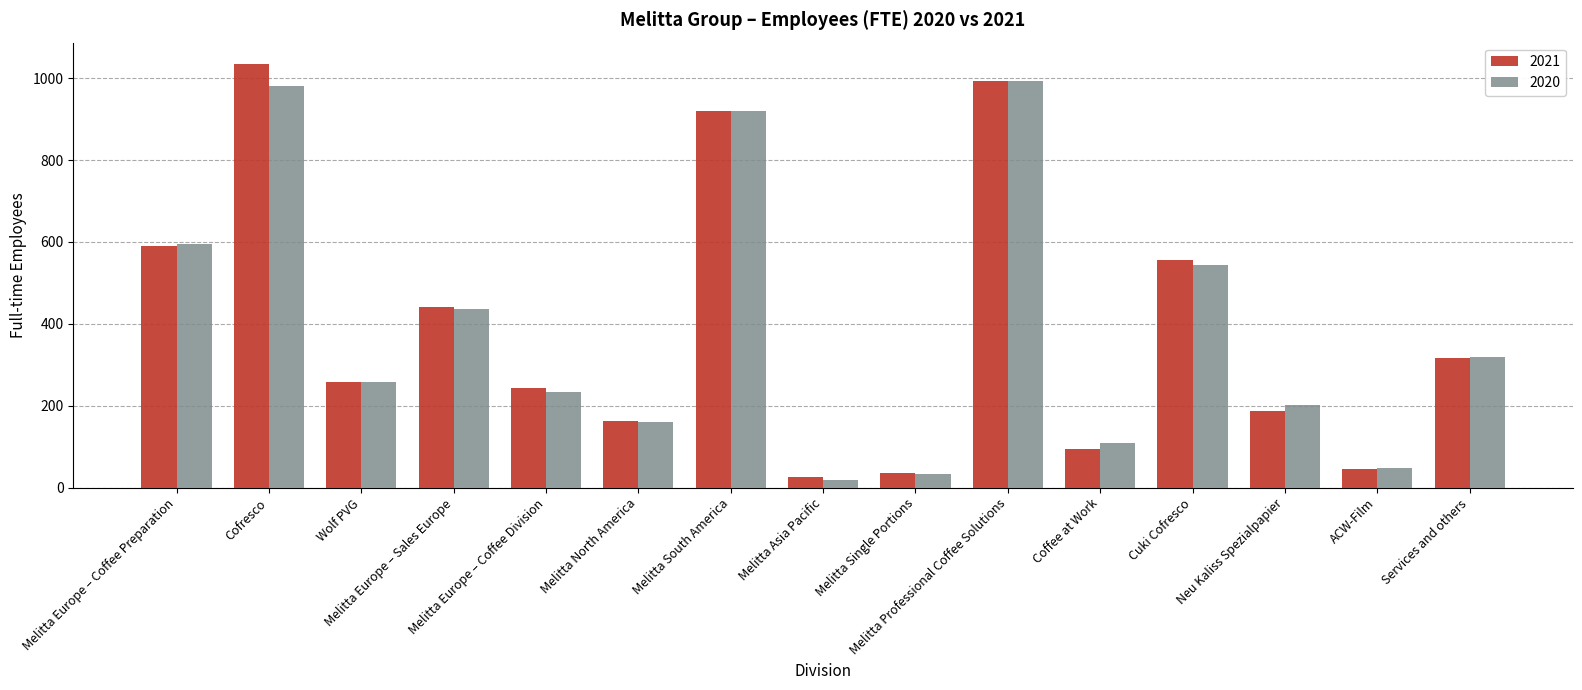

What is the label of the 3rd bar from the left?

Wolf PVG